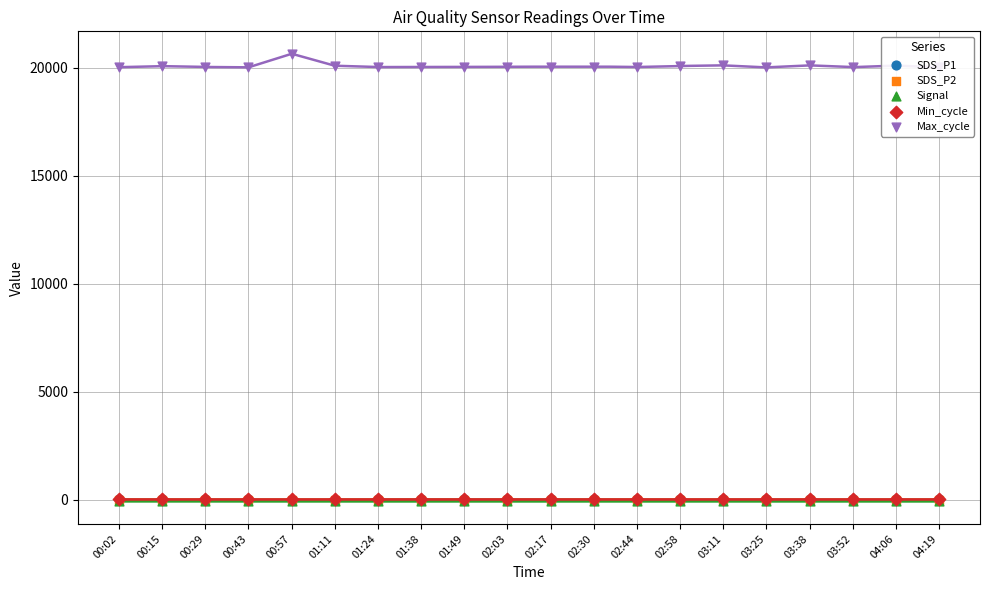

Which series has the widest spread of Y values?

Max_cycle